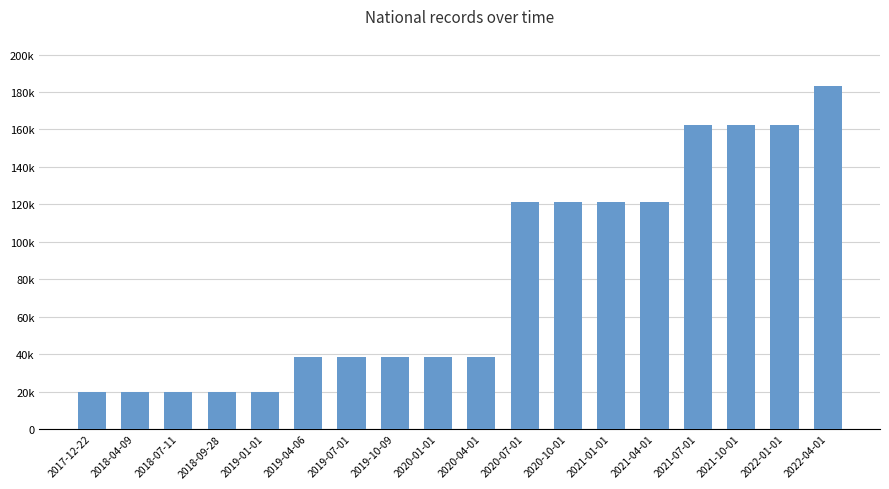

What is the change in value from 2017-12-22 to 2019-04-06?

+18546